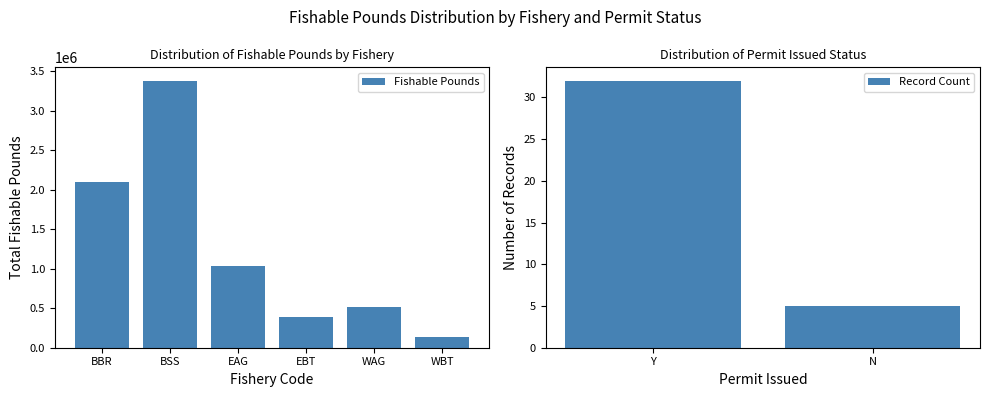

Are the bars grouped side by side (vs. stacked)?

No